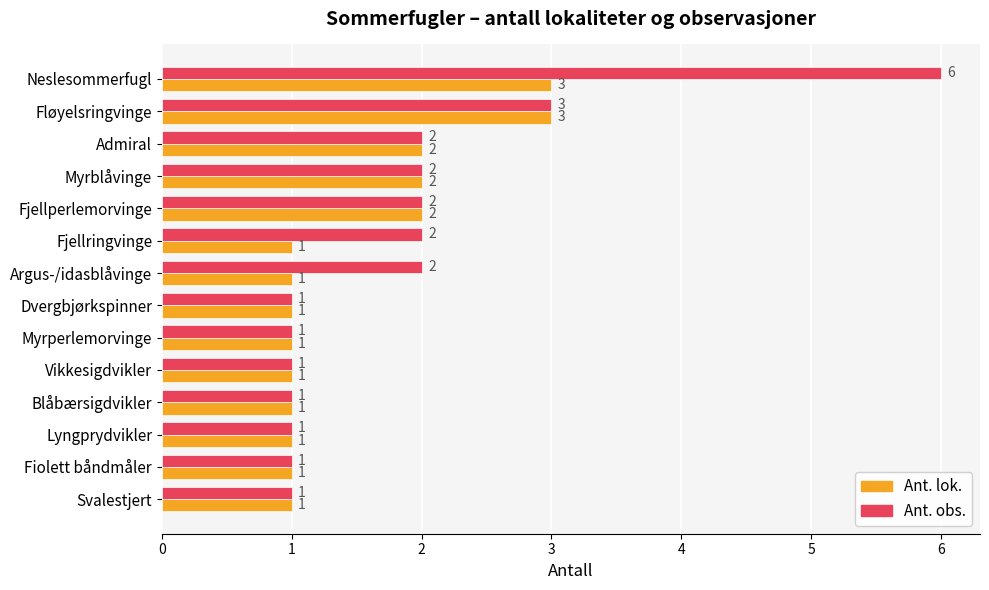

Between Argus-/idasblåvinge and Lyngprydvikler, which series saw the biggest shift?

Ant. obs.